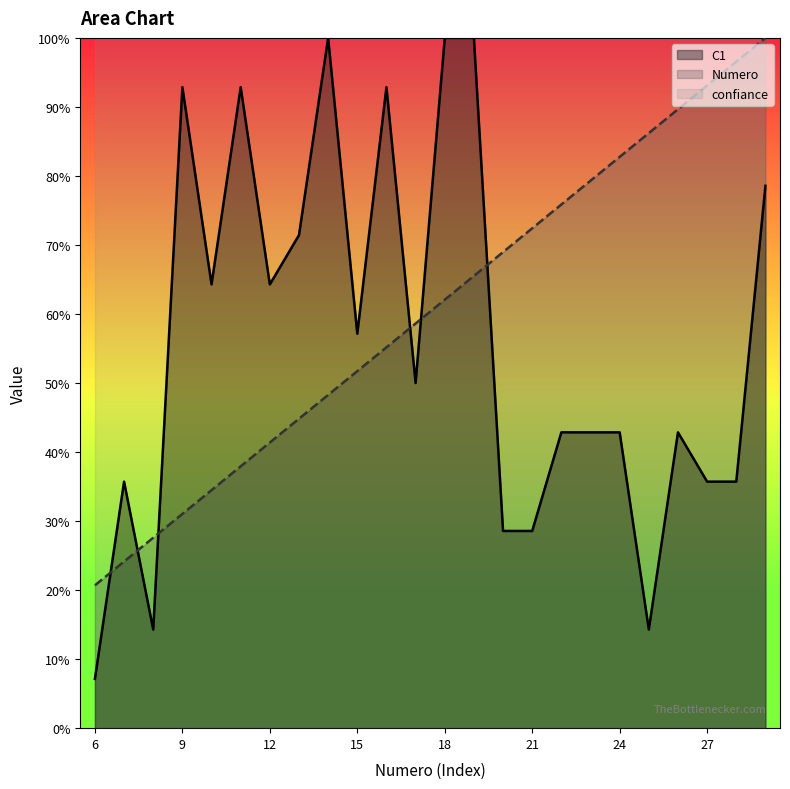

Count the number of categories in the chart.

24